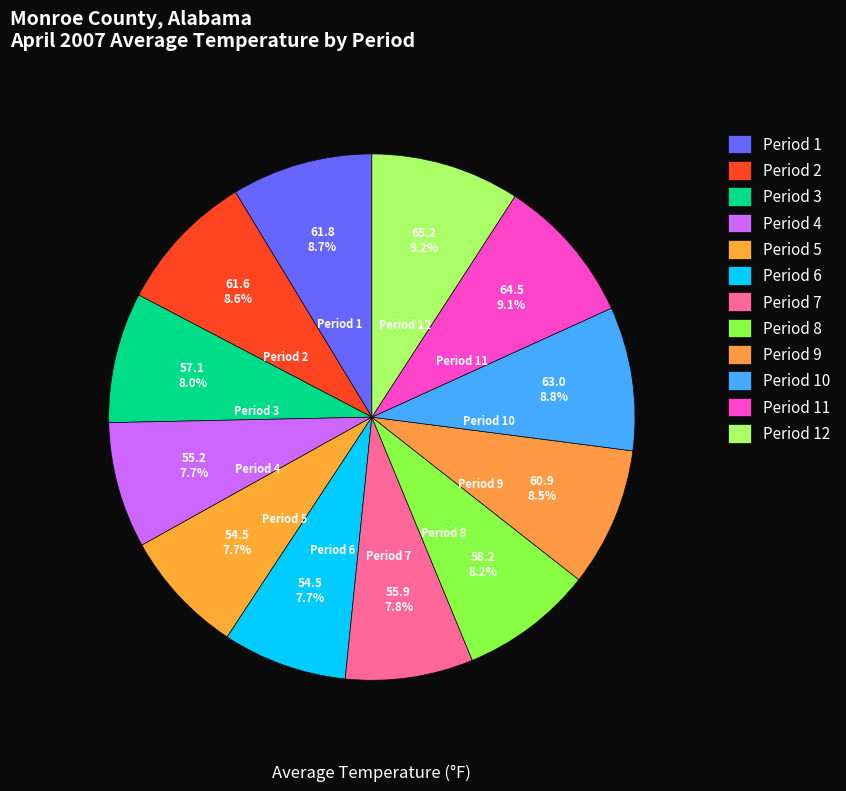

Does Period 9 represent more than half of the total?

No